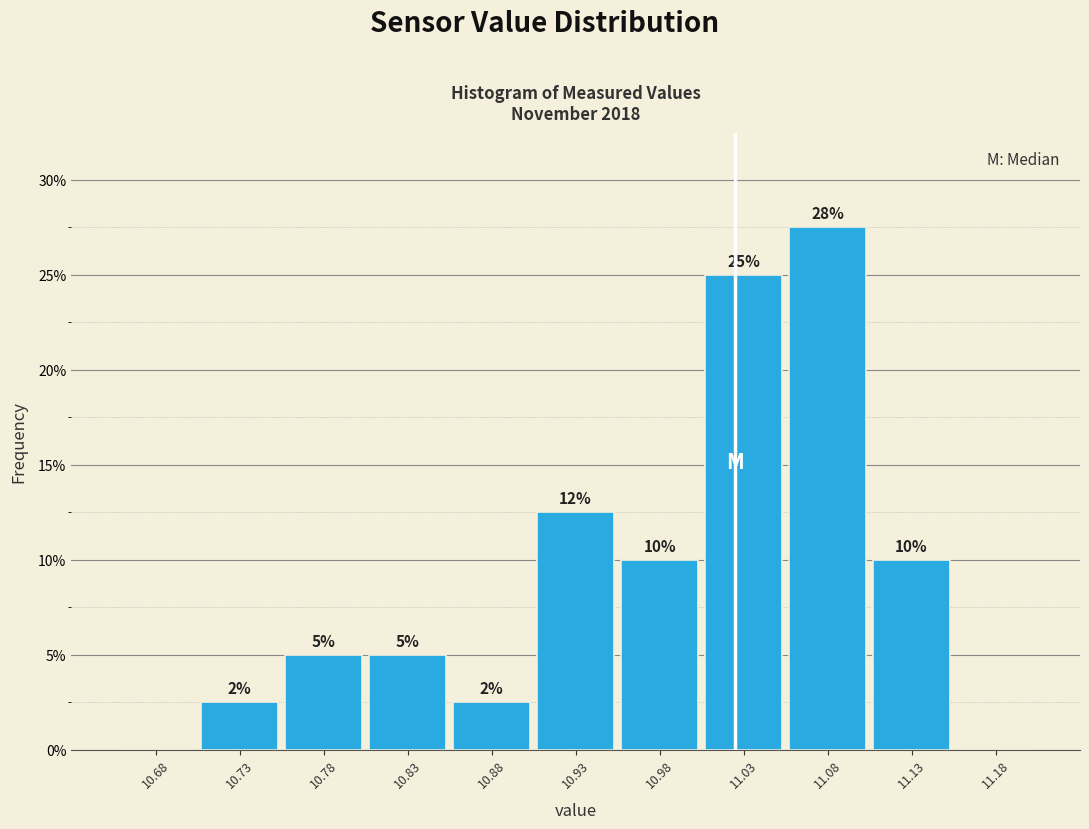

Over which range of the x-axis is the bar tallest?

11.05 to 11.10